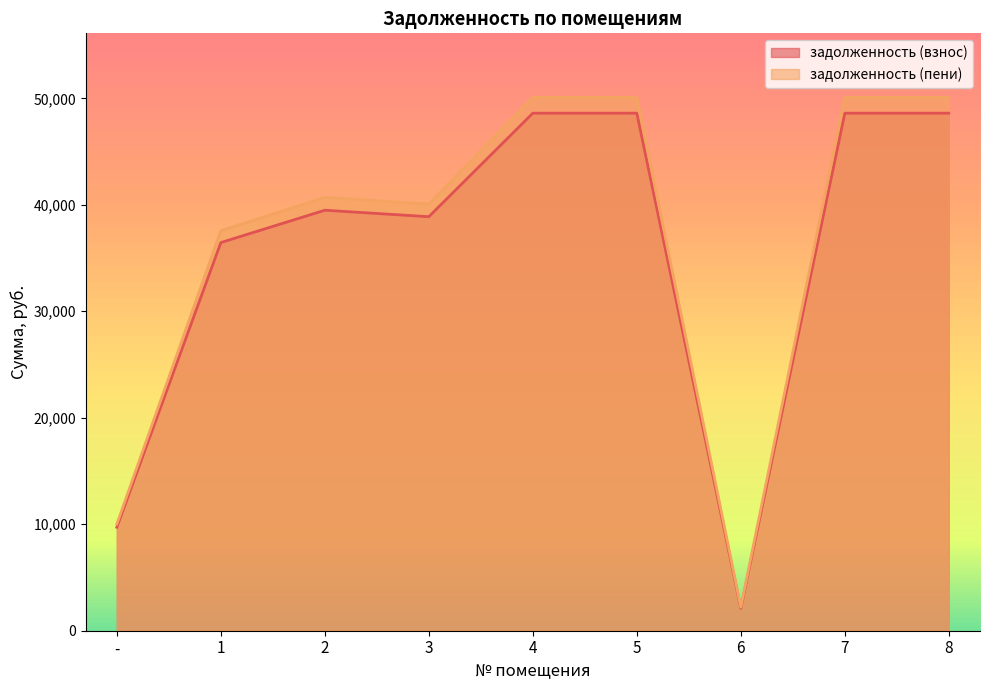

What position from the right is 1?

8